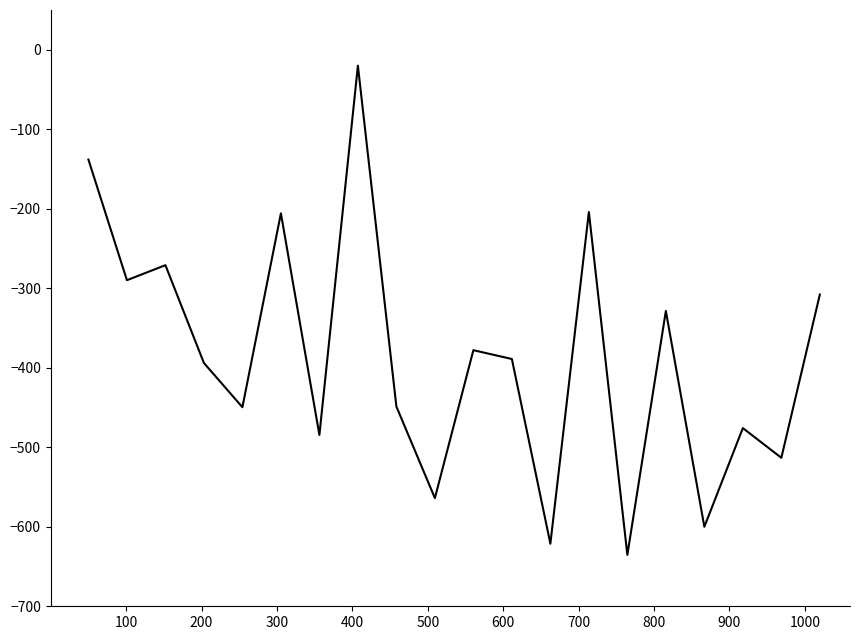

What is the difference between the maximum and minimum values?

615.4